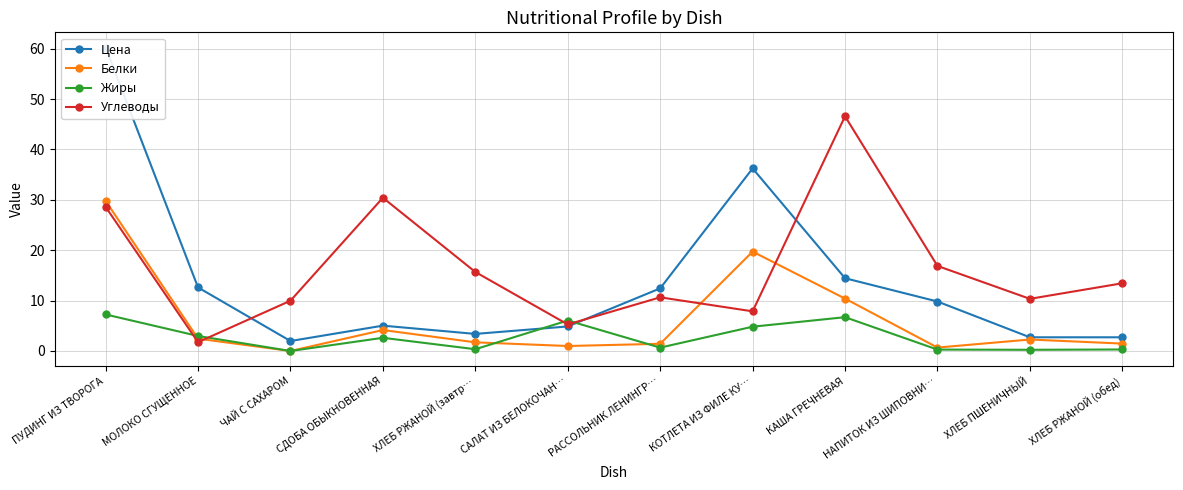

Reading right to left, list all the values displayed in this chart.

Цена: ХЛЕБ РЖАНОЙ (обед)=2.7	ХЛЕБ ПШЕНИЧНЫЙ=2.7	НАПИТОК ИЗ ШИПОВНИ…=9.8	КАША ГРЕЧНЕВАЯ=14.4	КОТЛЕТА ИЗ ФИЛЕ КУ…=36.2	РАССОЛЬНИК ЛЕНИНГР…=12.4	САЛАТ ИЗ БЕЛОКОЧАН…=4.9	ХЛЕБ РЖАНОЙ (завтр…=3.4	СДОБА ОБЫКНОВЕННАЯ=5.0	ЧАЙ С САХАРОМ=2.0	МОЛОКО СГУЩЕННОЕ=12.6	ПУДИНГ ИЗ ТВОРОГА=60.2
Белки: ХЛЕБ РЖАНОЙ (обед)=1.5	ХЛЕБ ПШЕНИЧНЫЙ=2.3	НАПИТОК ИЗ ШИПОВНИ…=0.7	КАША ГРЕЧНЕВАЯ=10.4	КОТЛЕТА ИЗ ФИЛЕ КУ…=19.7	РАССОЛЬНИК ЛЕНИНГР…=1.4	САЛАТ ИЗ БЕЛОКОЧАН…=1.0	ХЛЕБ РЖАНОЙ (завтр…=1.7	СДОБА ОБЫКНОВЕННАЯ=4.2	ЧАЙ С САХАРОМ=0.0	МОЛОКО СГУЩЕННОЕ=2.5	ПУДИНГ ИЗ ТВОРОГА=29.8
Жиры: ХЛЕБ РЖАНОЙ (обед)=0.3	ХЛЕБ ПШЕНИЧНЫЙ=0.2	НАПИТОК ИЗ ШИПОВНИ…=0.3	КАША ГРЕЧНЕВАЯ=6.7	КОТЛЕТА ИЗ ФИЛЕ КУ…=4.8	РАССОЛЬНИК ЛЕНИНГР…=0.7	САЛАТ ИЗ БЕЛОКОЧАН…=6.0	ХЛЕБ РЖАНОЙ (завтр…=0.3	СДОБА ОБЫКНОВЕННАЯ=2.6	ЧАЙ С САХАРОМ=0.0	МОЛОКО СГУЩЕННОЕ=3.0	ПУДИНГ ИЗ ТВОРОГА=7.2
Углеводы: ХЛЕБ РЖАНОЙ (обед)=13.4	ХЛЕБ ПШЕНИЧНЫЙ=10.3	НАПИТОК ИЗ ШИПОВНИ…=16.9	КАША ГРЕЧНЕВАЯ=46.6	КОТЛЕТА ИЗ ФИЛЕ КУ…=7.9	РАССОЛЬНИК ЛЕНИНГР…=10.7	САЛАТ ИЗ БЕЛОКОЧАН…=5.3	ХЛЕБ РЖАНОЙ (завтр…=15.7	СДОБА ОБЫКНОВЕННАЯ=30.4	ЧАЙ С САХАРОМ=10.0	МОЛОКО СГУЩЕННОЕ=1.8	ПУДИНГ ИЗ ТВОРОГА=28.6